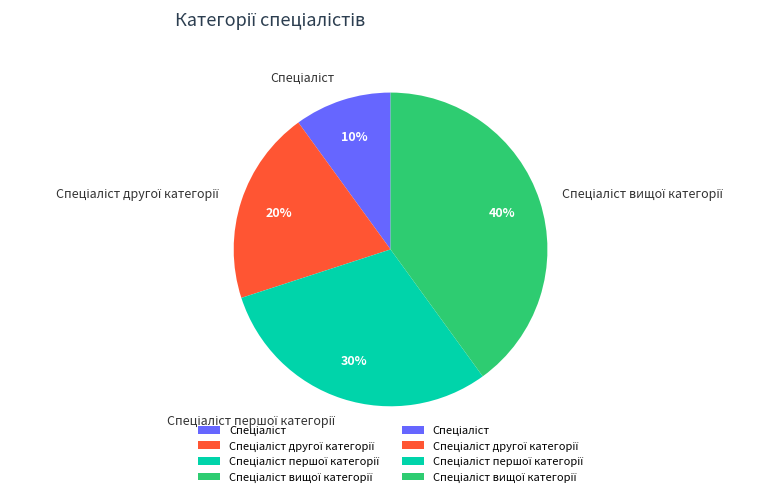

To the nearest percent, what is the average slice percentage?

25%